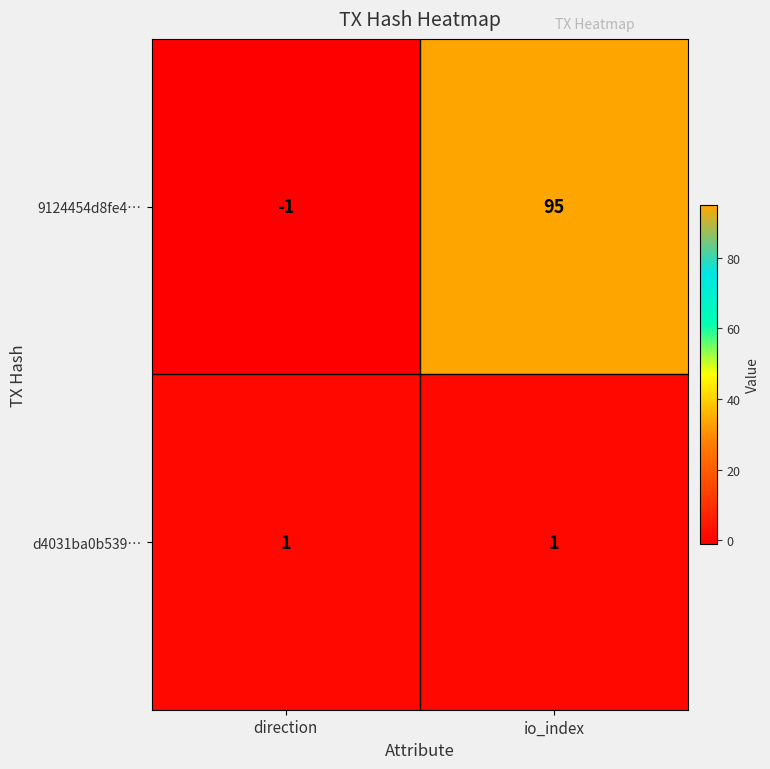

Which label corresponds to the smallest value in the chart?

direction